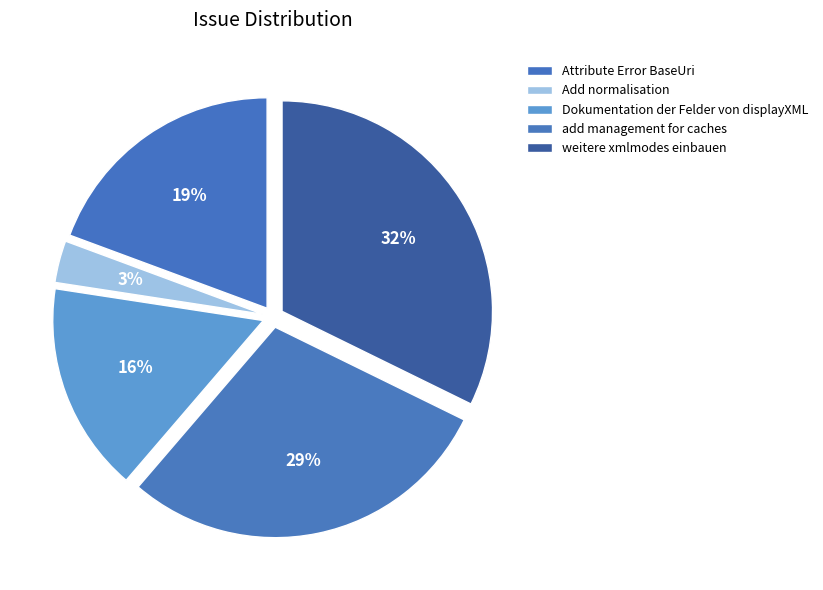

Does any single category account for the majority?

No